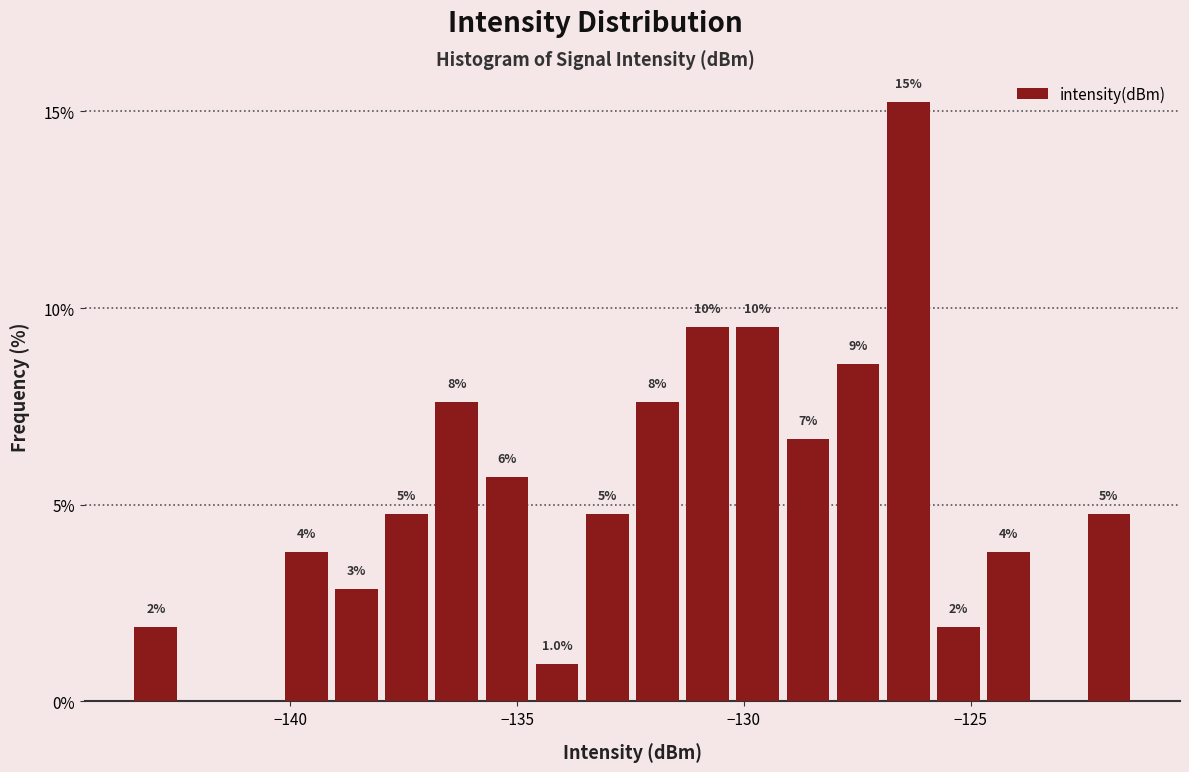

Around what value on the x-axis is the tallest bar? Give the approximate position of its centre, as read against the axis.

-126.5